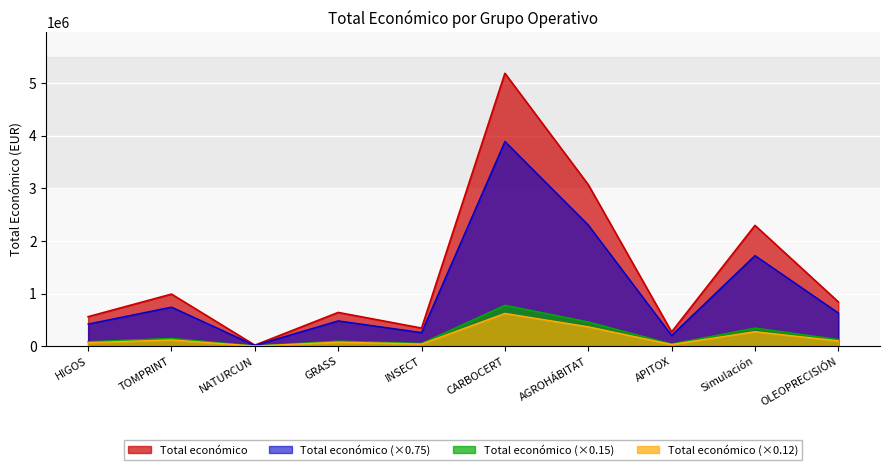

How many lines are shown in the chart?

4